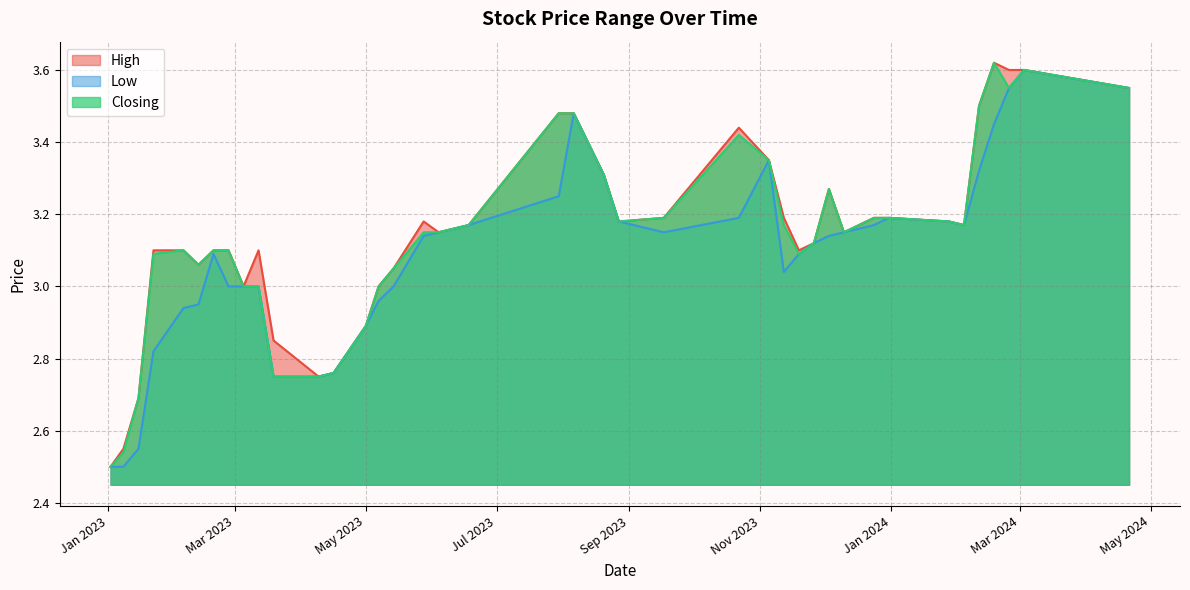

Between 15 and 10, which is larger?

15